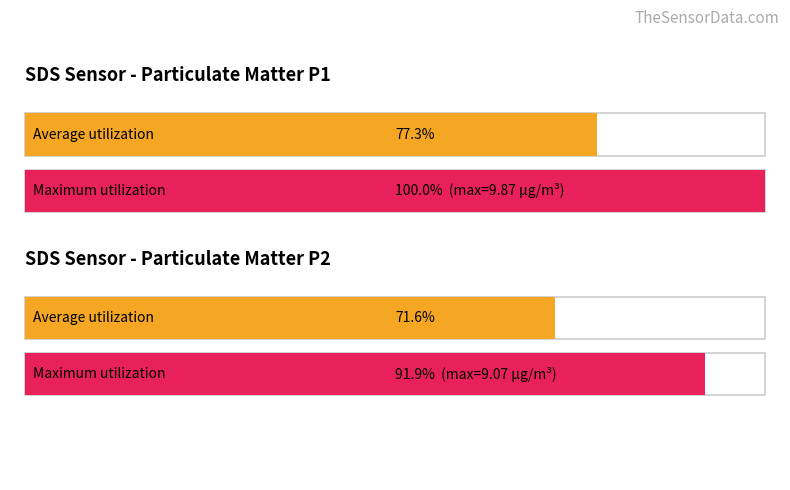

Is the value of Maximum utilization at Humidity avg ~99.9 greater than the value of Average utilization at SDS_P1 (Temp avg ~8.3)?

Yes